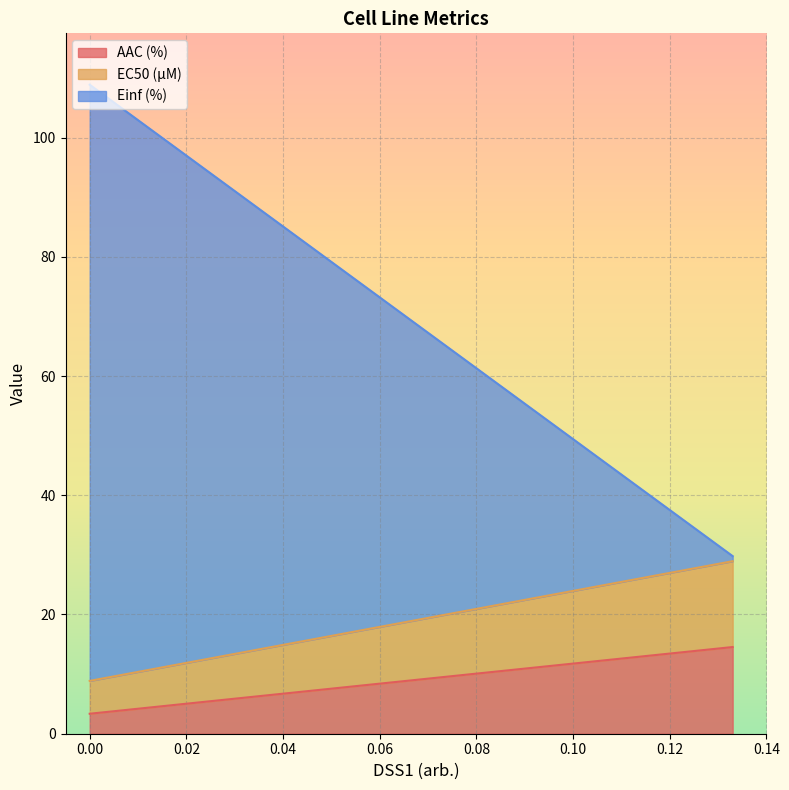

What is the lowest value of the AAC (%) series?

3.4